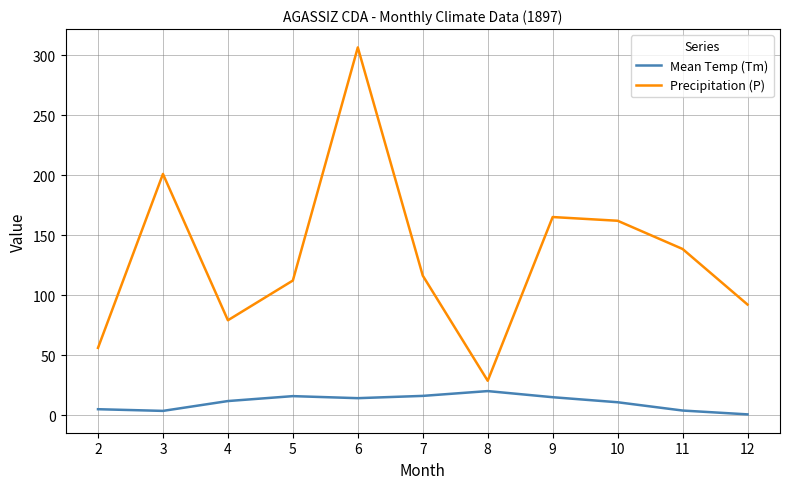

Between 3 and 5, which series saw the biggest shift?

Precipitation (P)